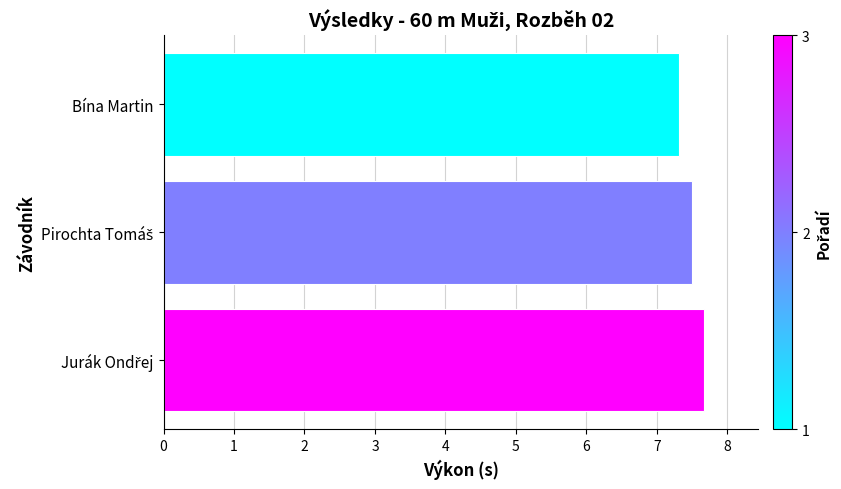

Is it true that the value at Bína Martin is 11.1?

False